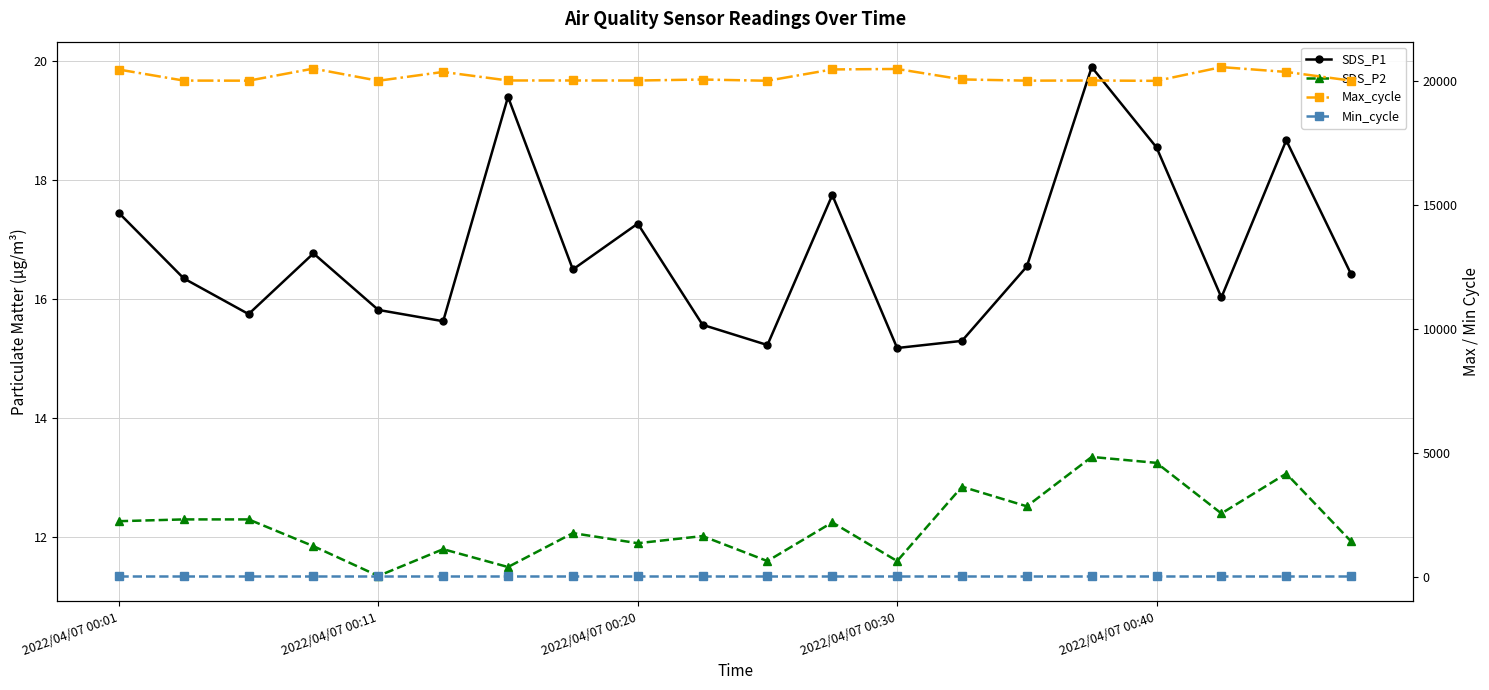

The value of SDS_P1 at 2022/04/07 00:30 is 21.8. True or false?

False